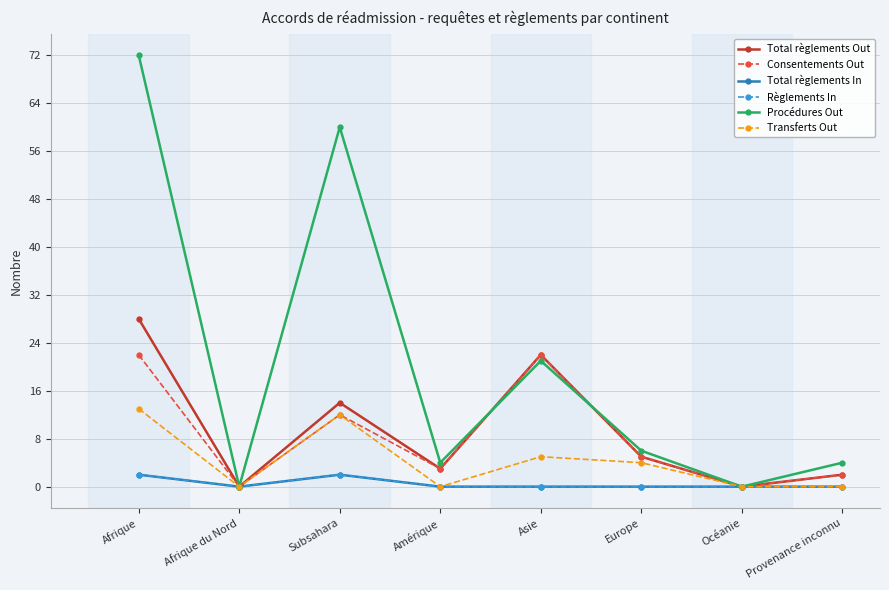

At how many categories does at least one series exceed 2?

6